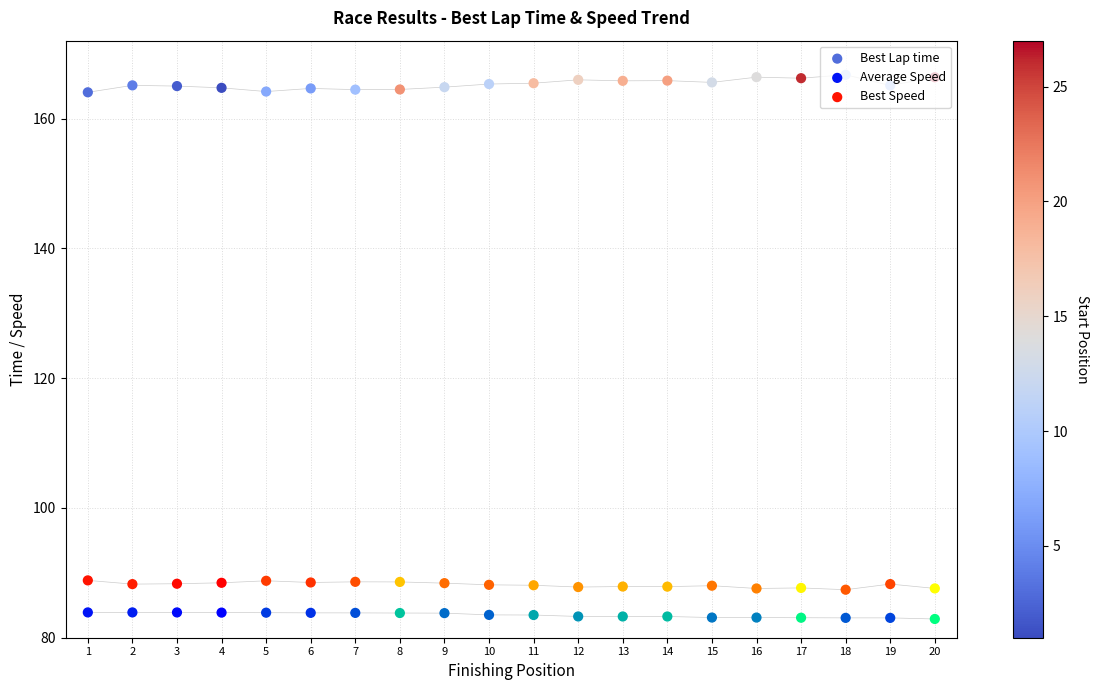

At which category is the sum across all series the highest?

2